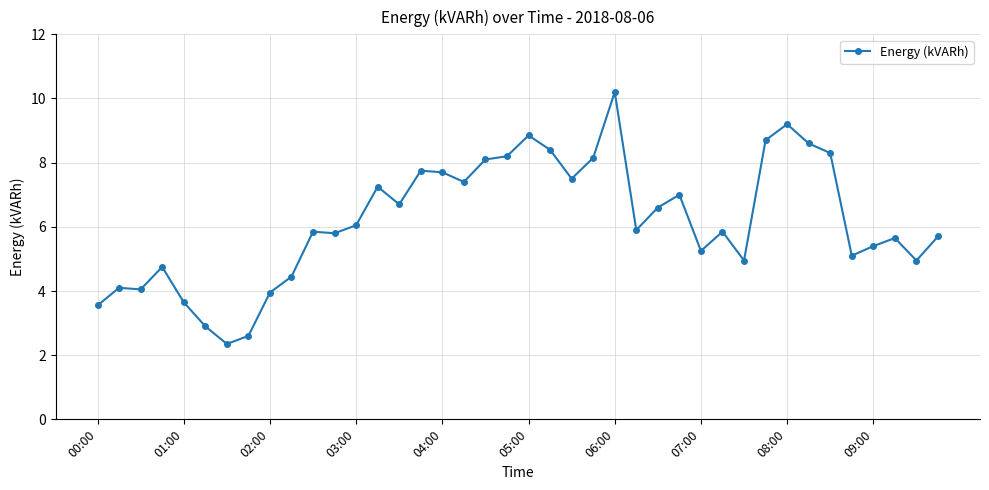

True or false: the data has more than 2 interior local peaks.

True